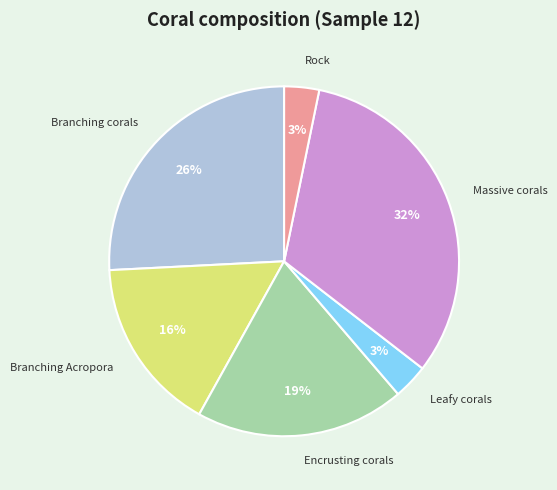

Is the sum of Branching corals and Massive corals greater than half?

Yes